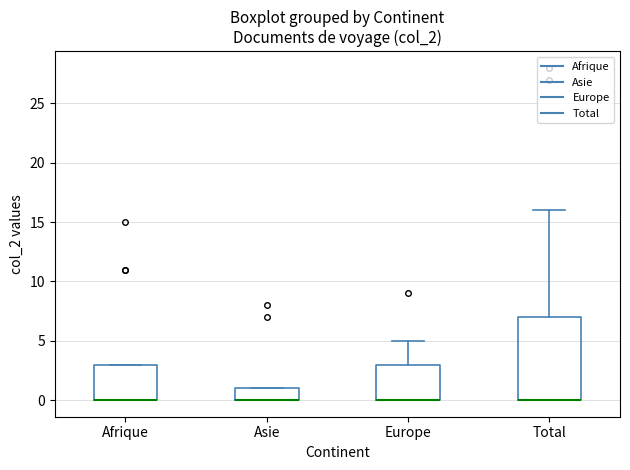

Comparing the boxes themselves (not the whiskers), which one is the tallest?

Total